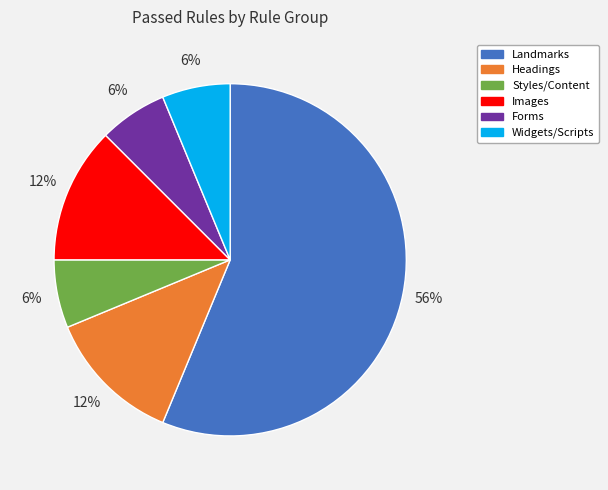

True or false: Styles/Content accounts for 6% of the total.

True